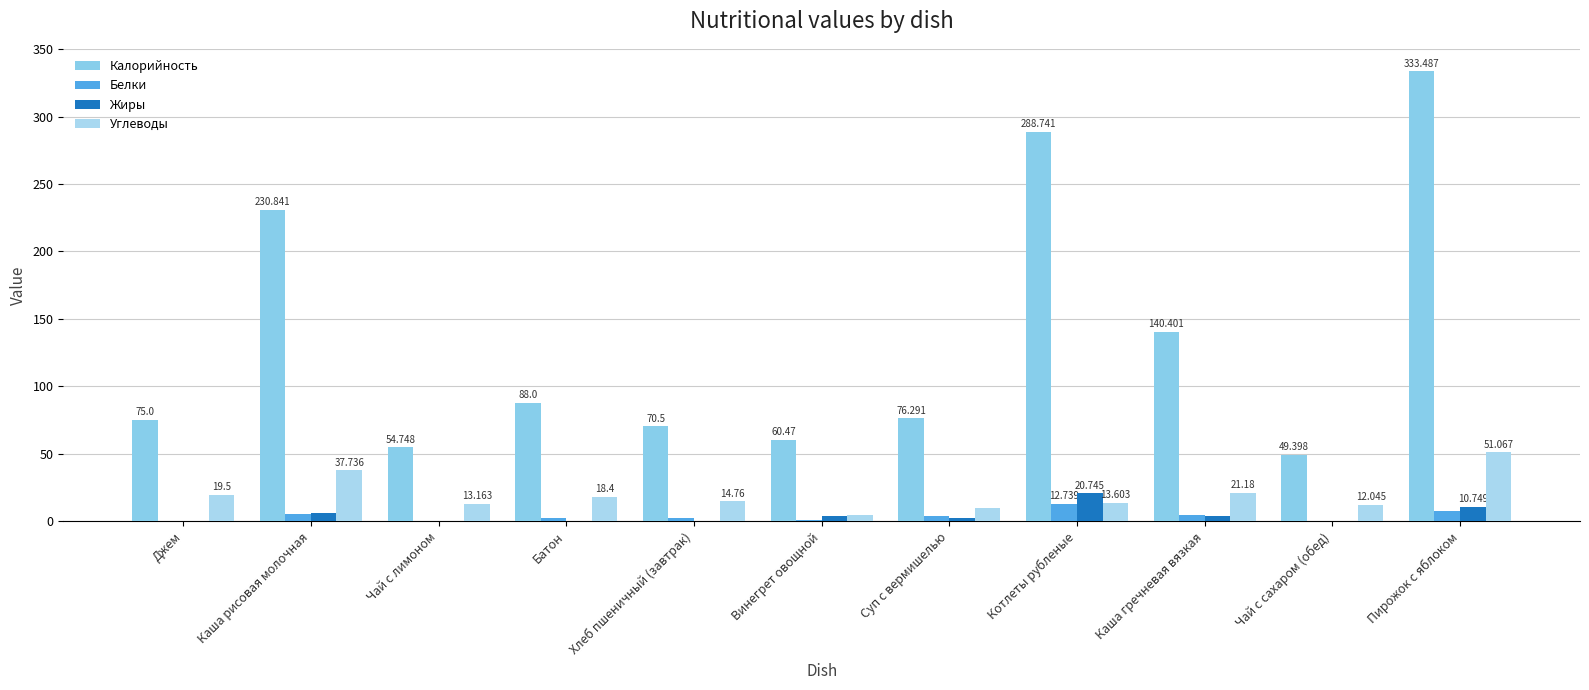

How many data points does each series have?

11